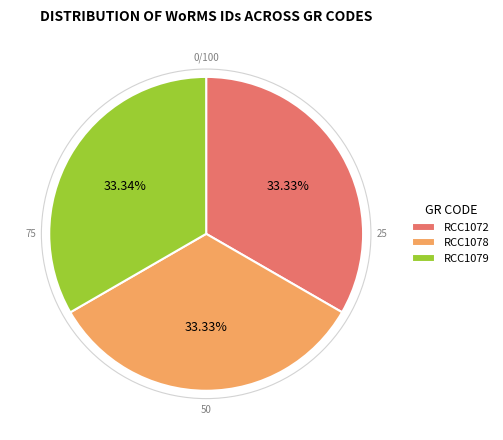

How much of the chart is everything except RCC1078?

66.7%